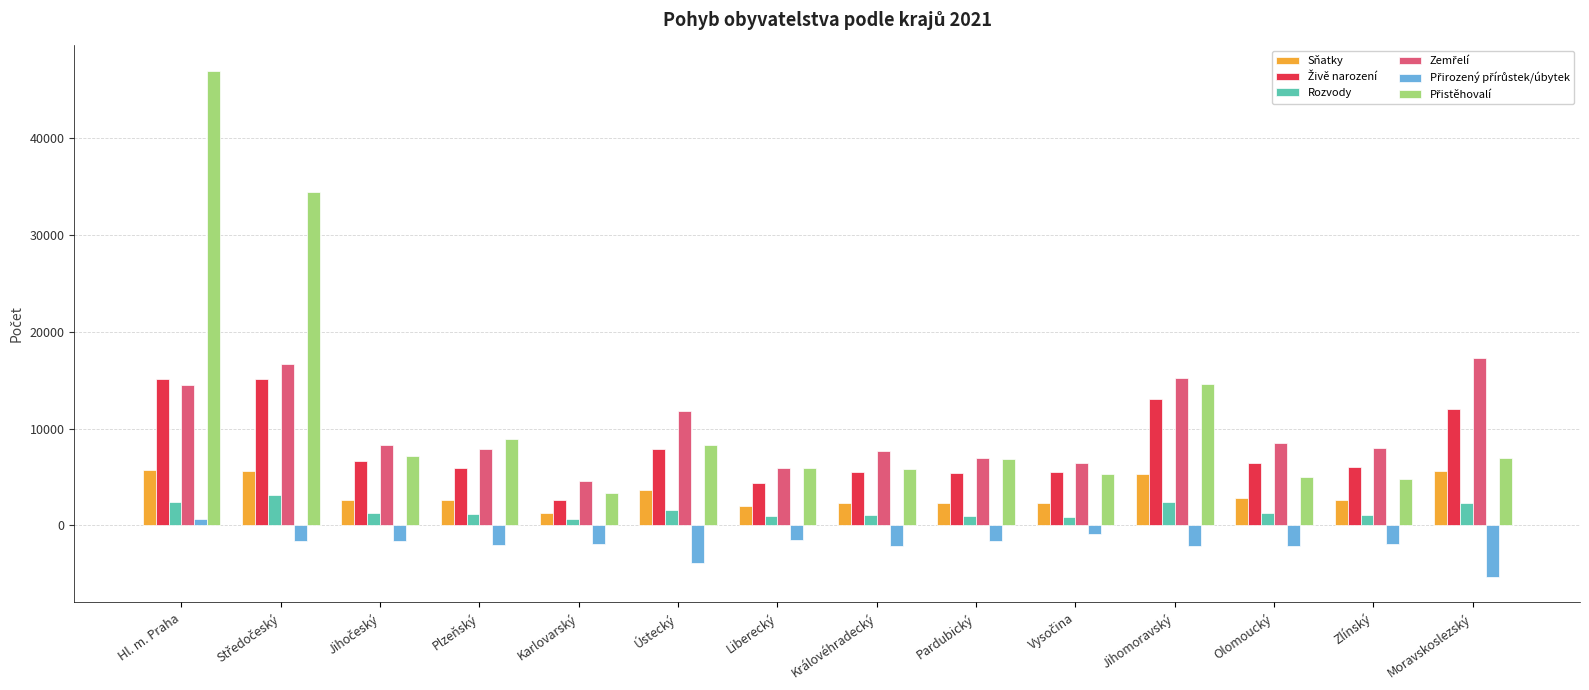

At which category is the sum across all series the highest?

Hl. m. Praha